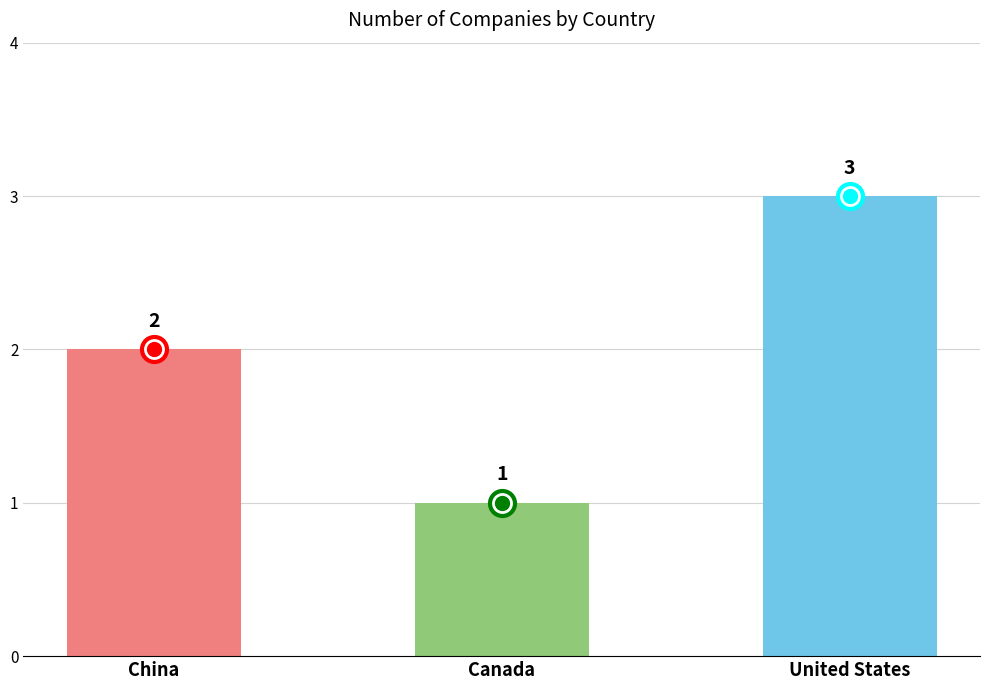

Approximately how many times larger is the value at United States compared to Canada?

3.0